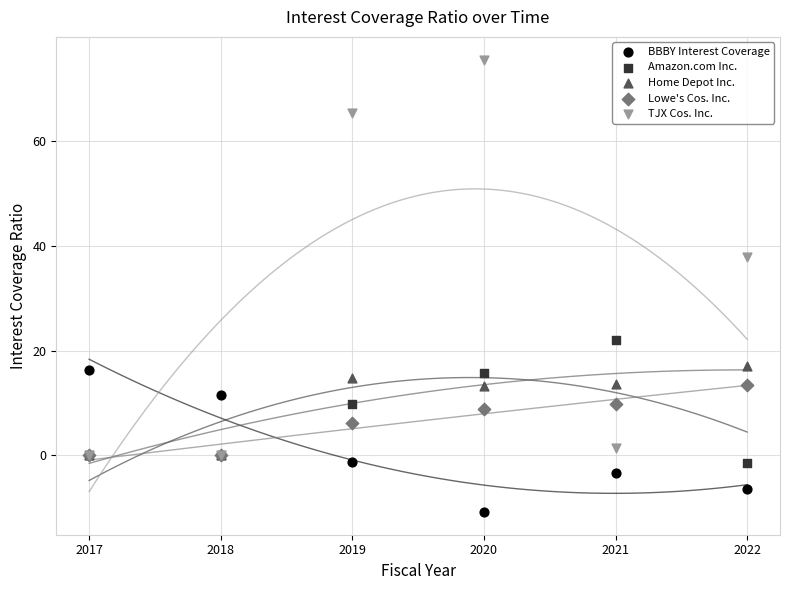

What are all the series names shown in the legend?

BBBY Interest Coverage, Amazon.com Inc., Home Depot Inc., Lowe's Cos. Inc., TJX Cos. Inc.